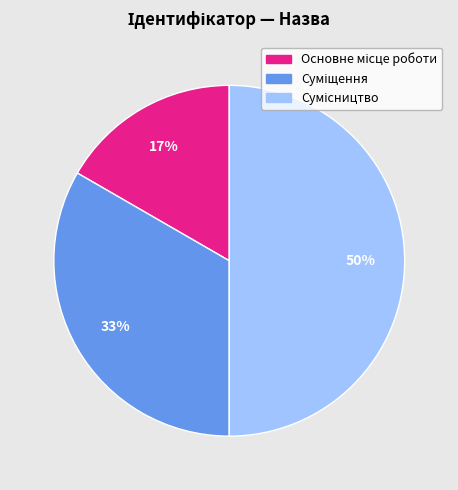

To the nearest percent, what is the difference between the largest and smallest slice percentages?

33%